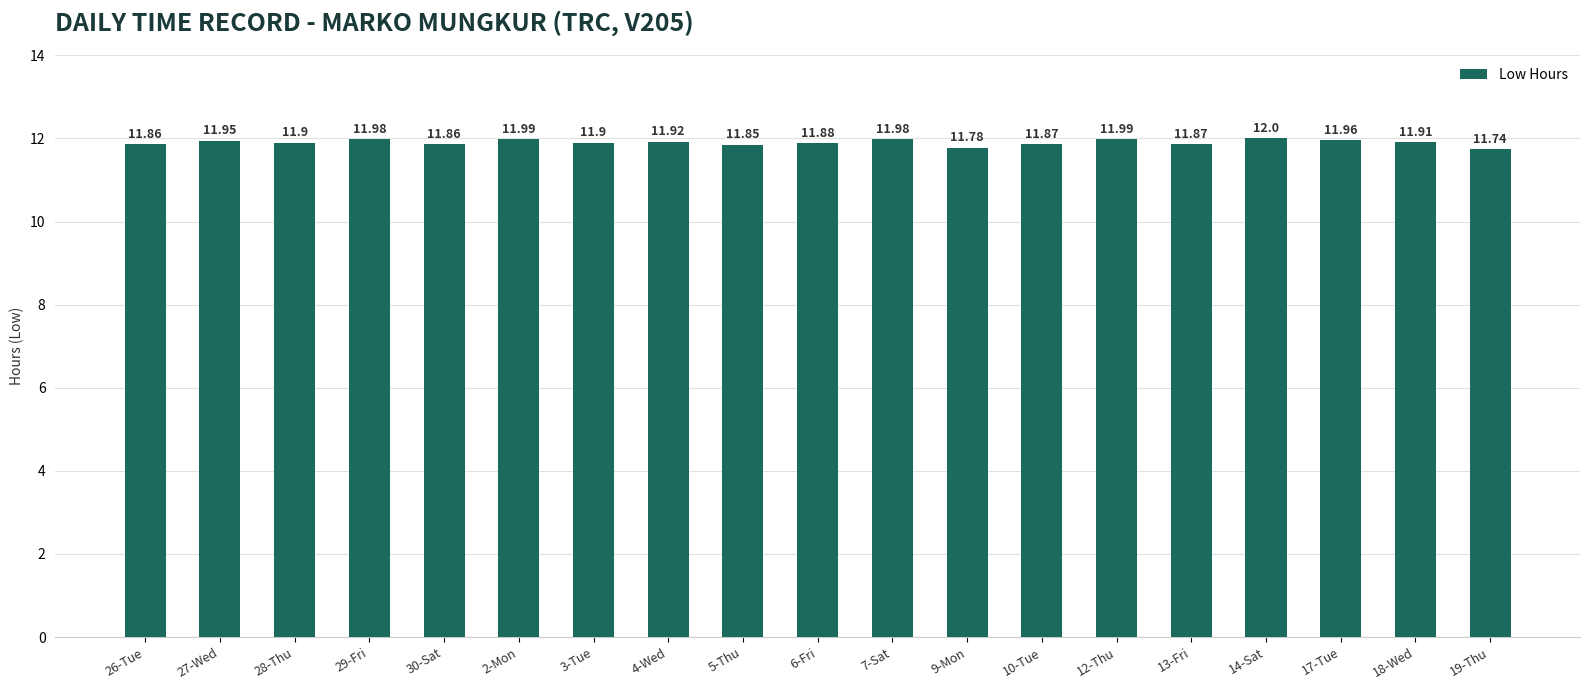

What is the difference between the second highest and second lowest values?

0.2